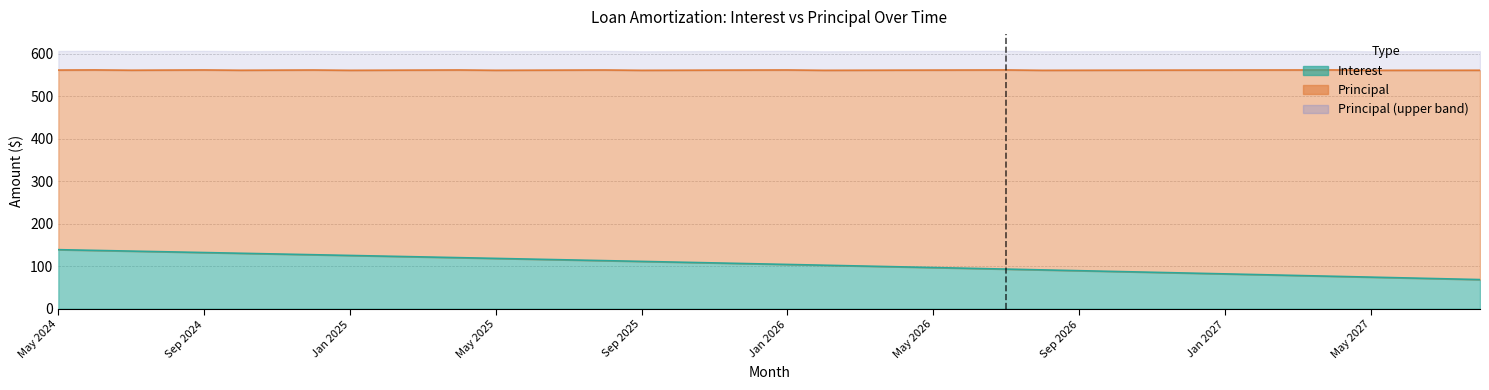

List the labels in order of value, largest first.

May 2024, Jun 2024, Jul 2024, Aug 2024, Sep 2024, Oct 2024, Nov 2024, Dec 2024, Jan 2025, Feb 2025, Mar 2025, Apr 2025, May 2025, Jun 2025, Jul 2025, Aug 2025, Sep 2025, Oct 2025, Nov 2025, Dec 2025, Jan 2026, Feb 2026, Mar 2026, Apr 2026, May 2026, Jun 2026, Jul 2026, Aug 2026, Sep 2026, Oct 2026, Nov 2026, Dec 2026, Jan 2027, Feb 2027, Mar 2027, Apr 2027, May 2027, Jun 2027, Jul 2027, Aug 2027